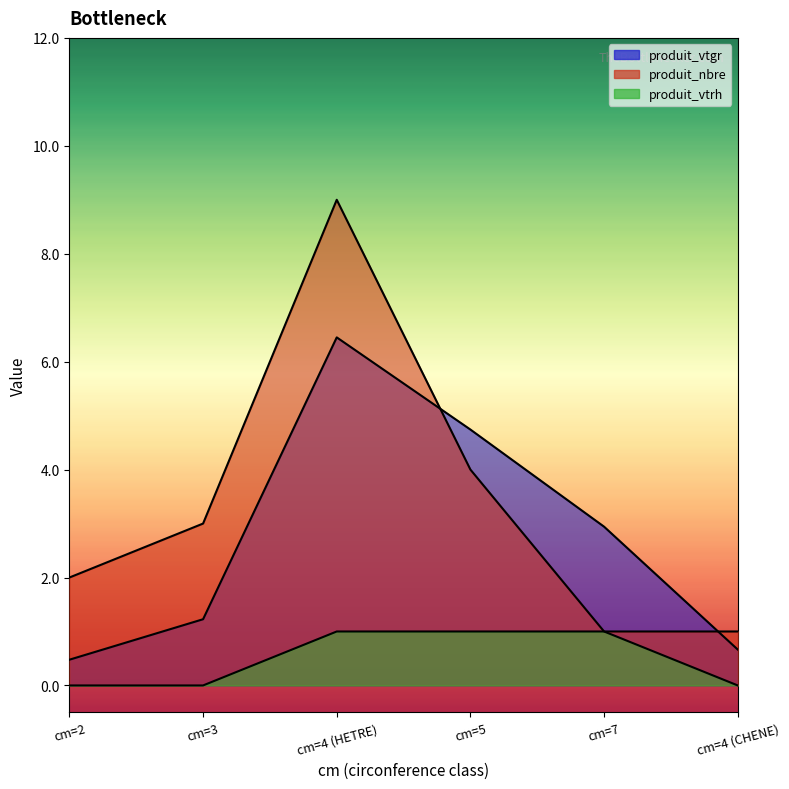

How many lines are shown in the chart?

3